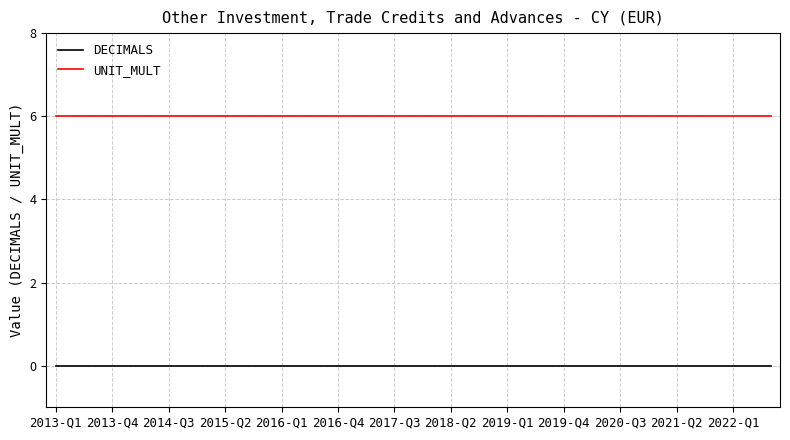

What is the minimum value for UNIT_MULT?

6